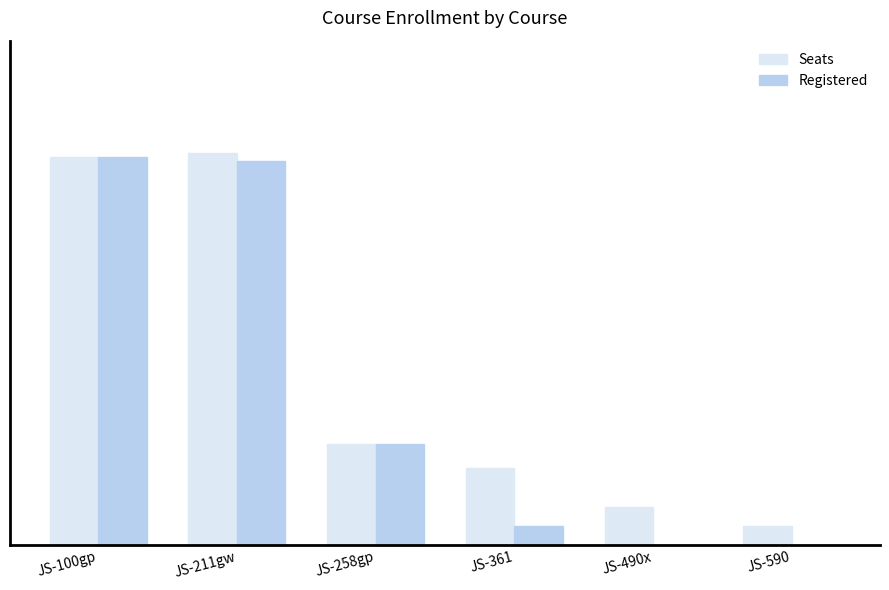

Reading right to left, transcribe all the data shown in this chart.

Seats: 5	10	20	26	101	100
Registered: 0	0	5	26	99	100